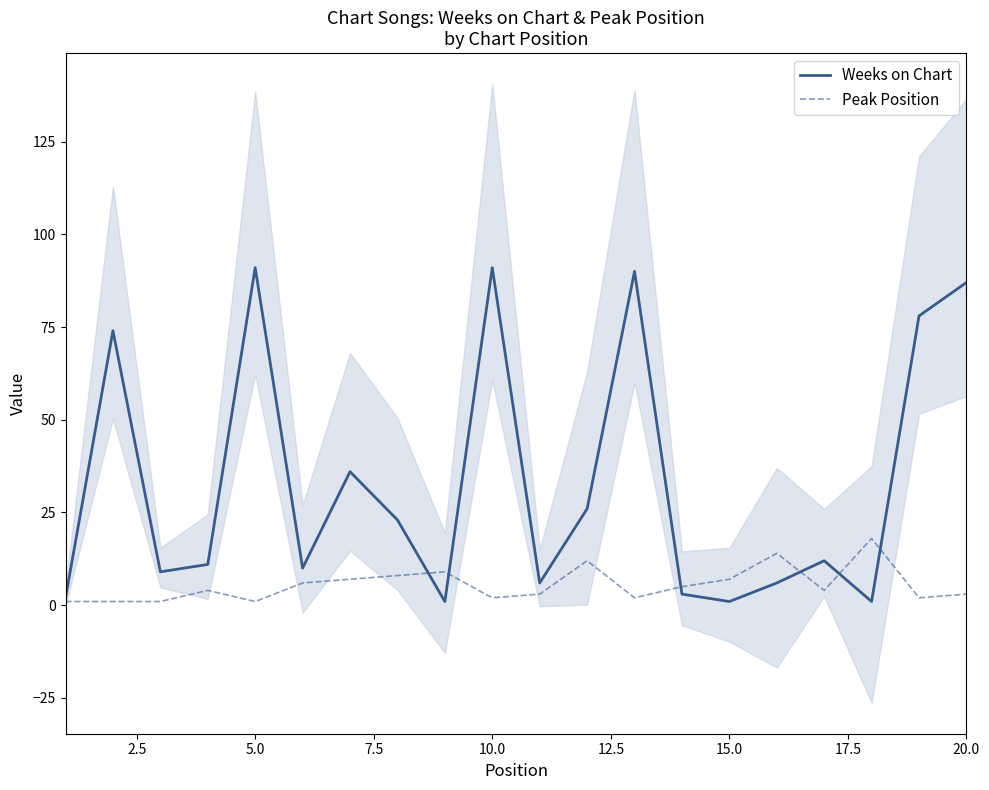

The Weeks on Chart series shows 43 at 5.0. True or false?

False